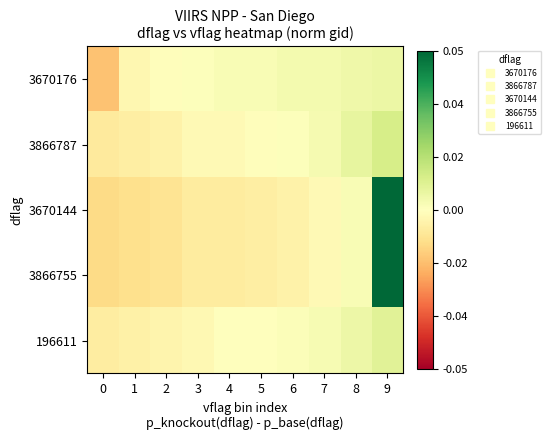

Which series has the widest spread of values?

3670144